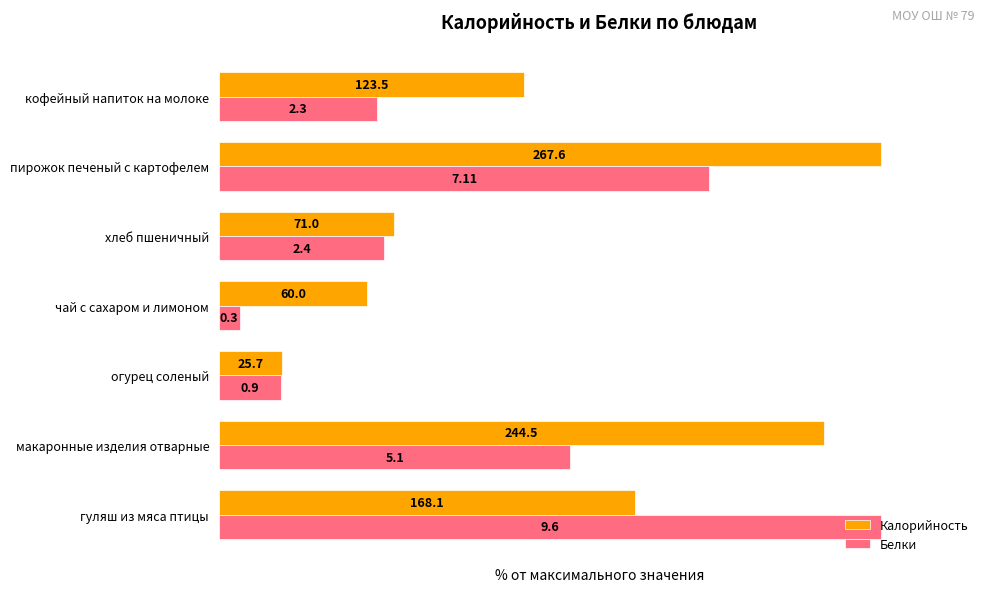

Rank the series by their average value, from lowest to highest.

Белки, Калорийность